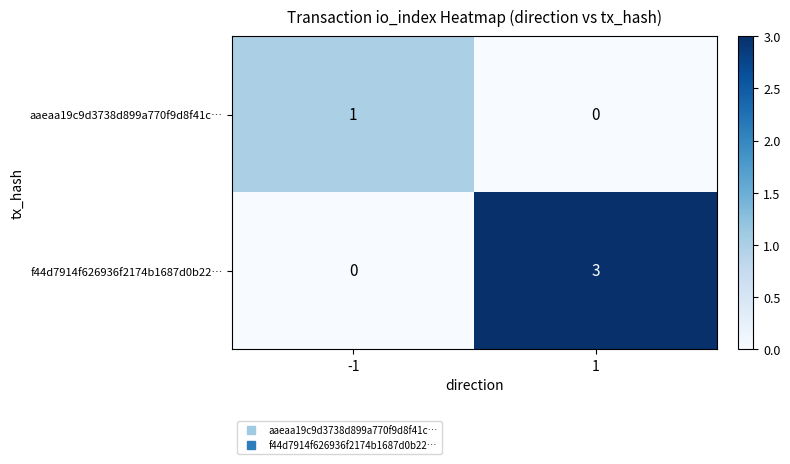

What is the sum of the f44d7914f626936f2174b1687d0b22… values at -1 and 1?

3